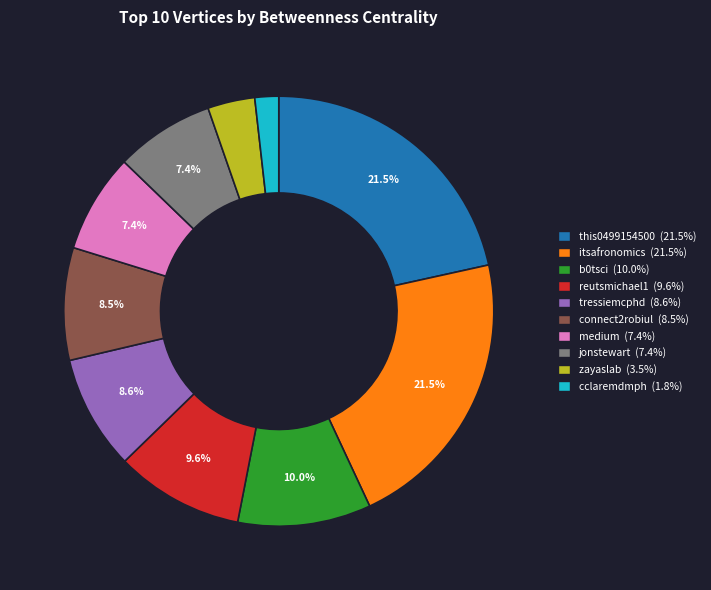

What is the ratio of the value at connect2robiul to the value at medium?

1.1